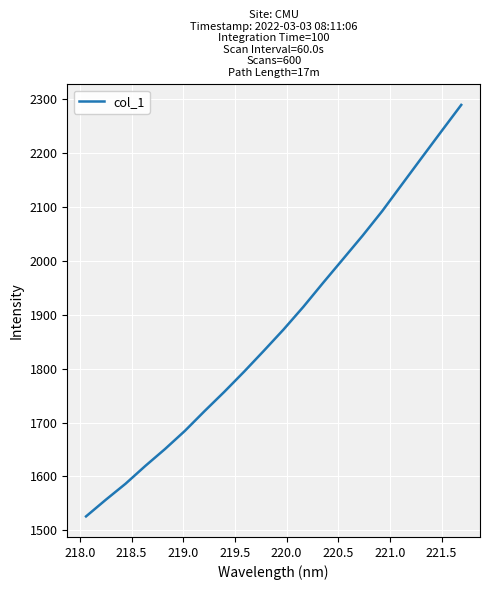

What is the greatest value displayed?

2289.3